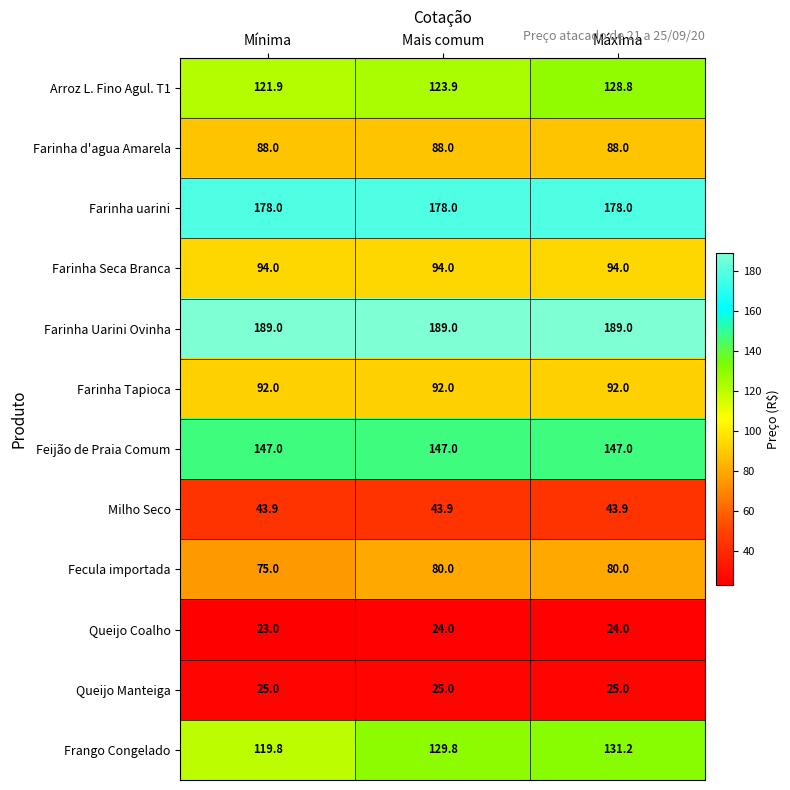

The value of Farinha Uarini Ovinha at Mais comum is 266.1. True or false?

False